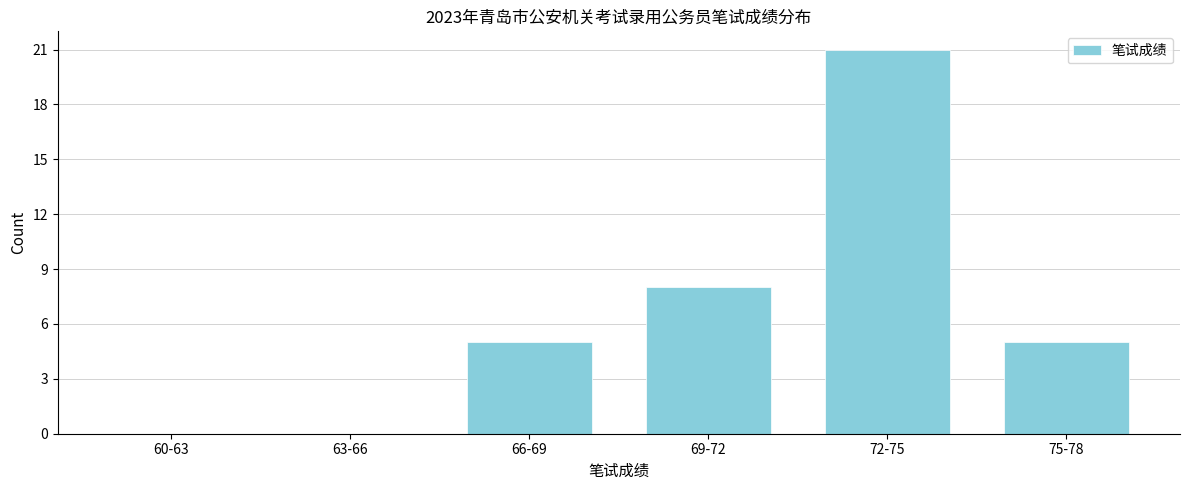

Reading right to left, what are all the values shown in this chart?

75-78=5	72-75=21	69-72=8	66-69=5	63-66=0	60-63=0